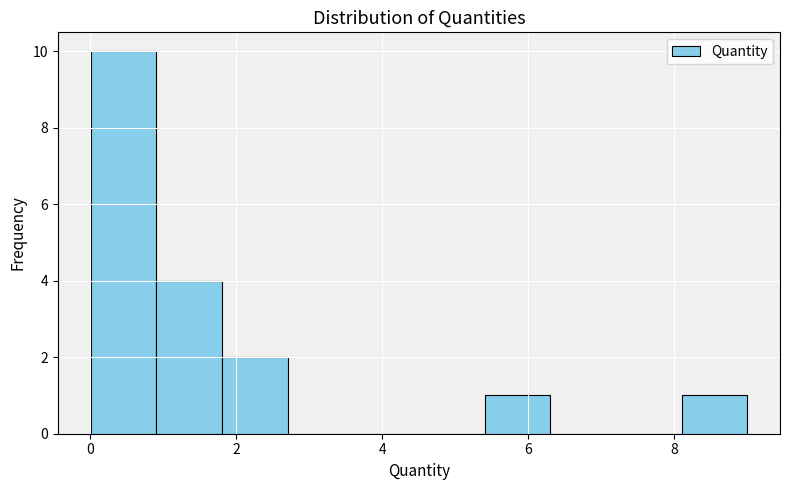

What is the height of the bar covering 1.8 to 2.8 on the x-axis? Neither the bar edges nor the heights are printed on the chart, so give them approximately, as read against the axes.

2